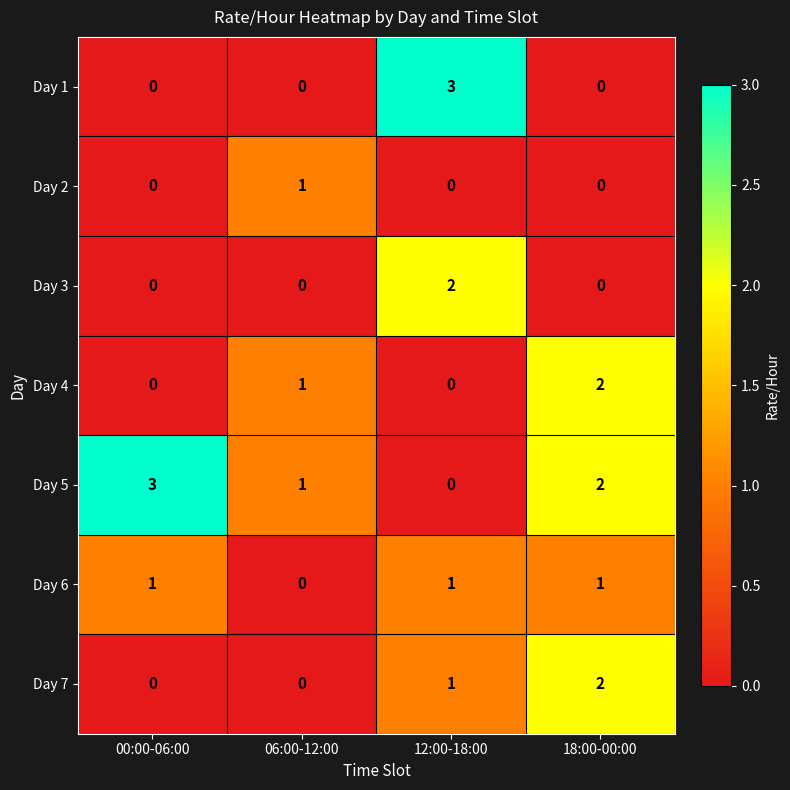

Is it true that Day 1 equals 0 at 06:00-12:00?

True